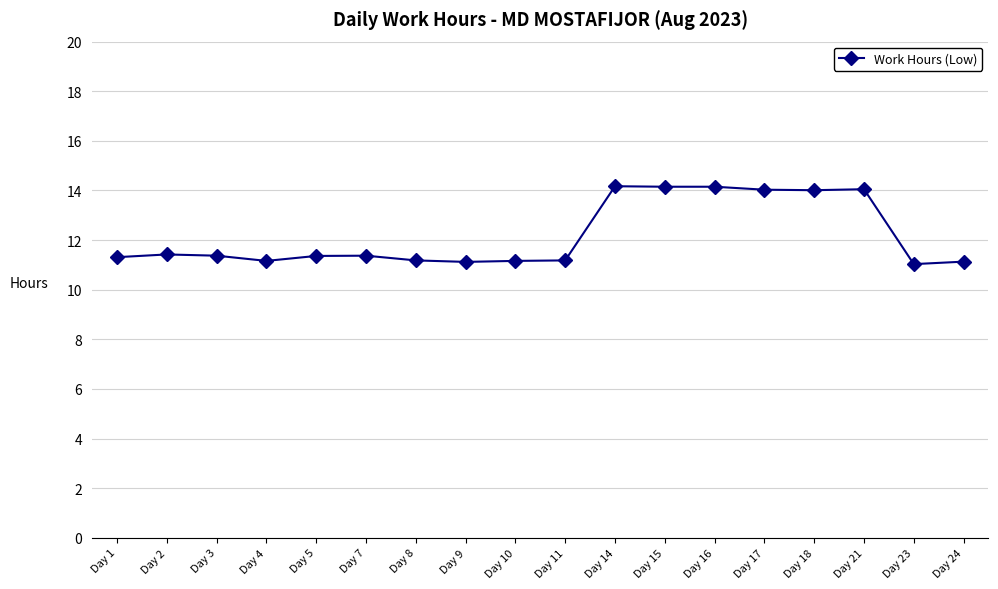

Approximately how many times larger is the value at Day 15 compared to Day 1?

1.3